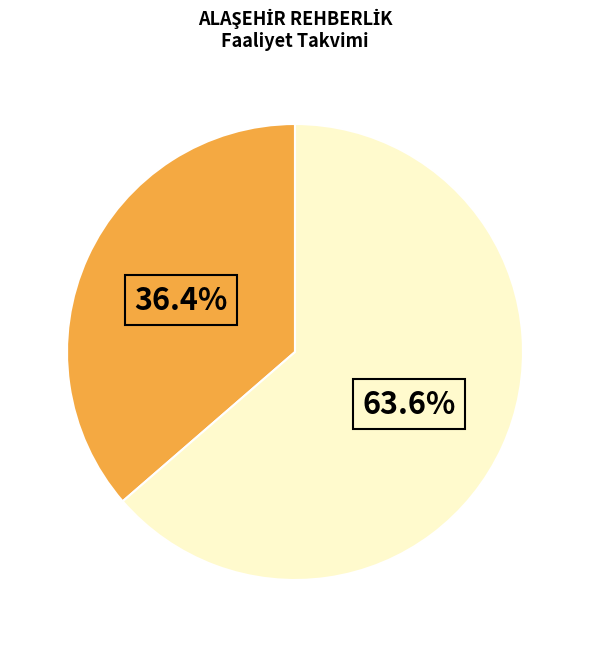

Is there a majority slice in this chart?

Yes